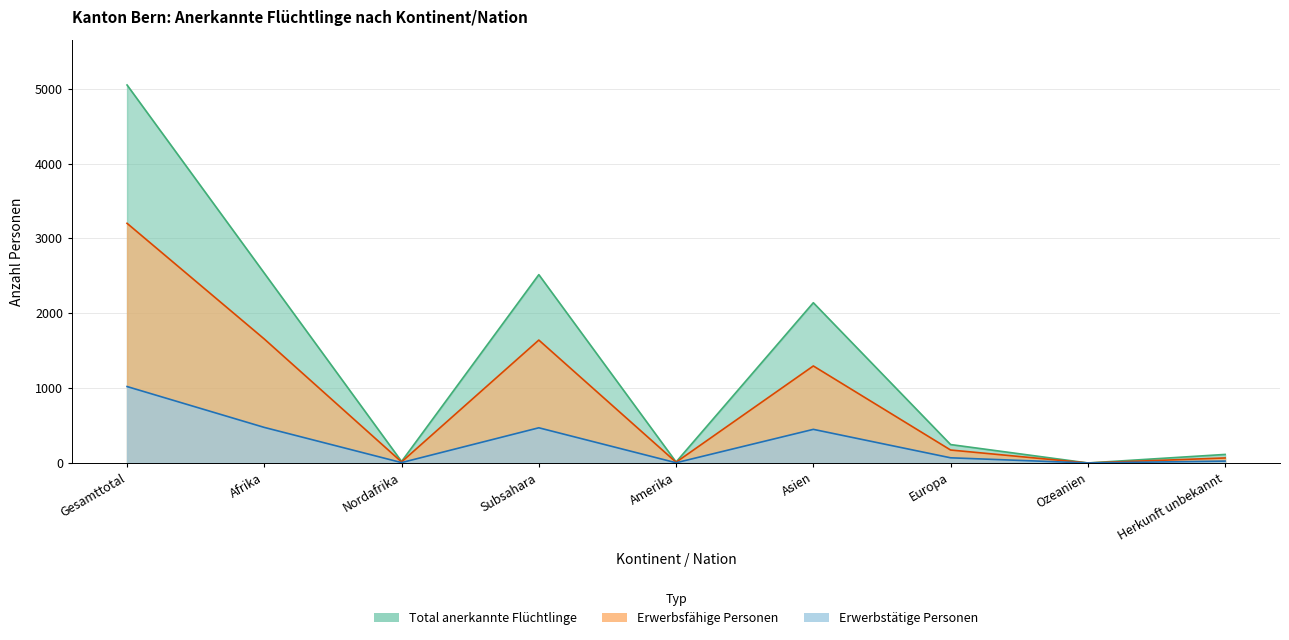

Reading left to right, list all the values displayed in this chart.

Total anerkannte Flüchtlinge: 5050	2536	20	2516	13	2141	246	0	114
Erwerbsfähige Personen: 3202	1656	14	1642	10	1296	173	0	67
Erwerbstätige Personen: 1021	475	5	470	3	449	69	0	25